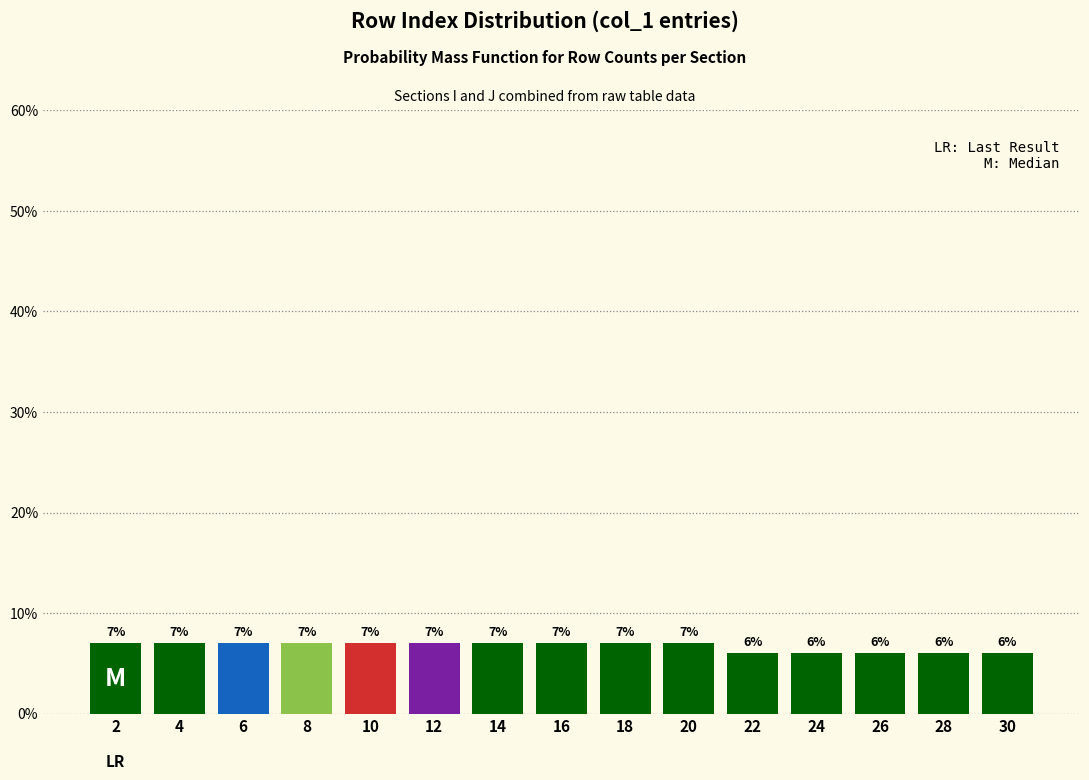

What is the height of the bar covering 15 to 17 on the x-axis?

7